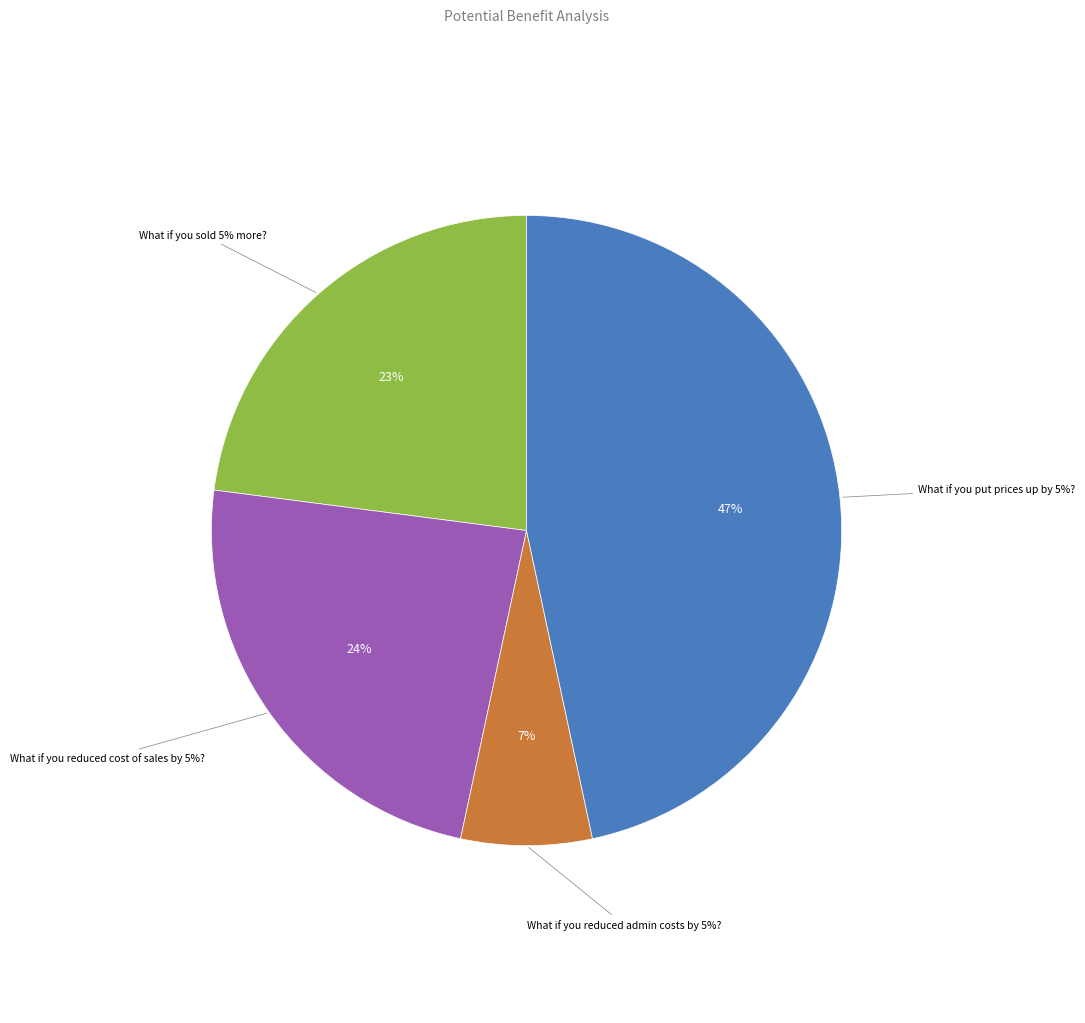

How many segments does this pie chart have?

4